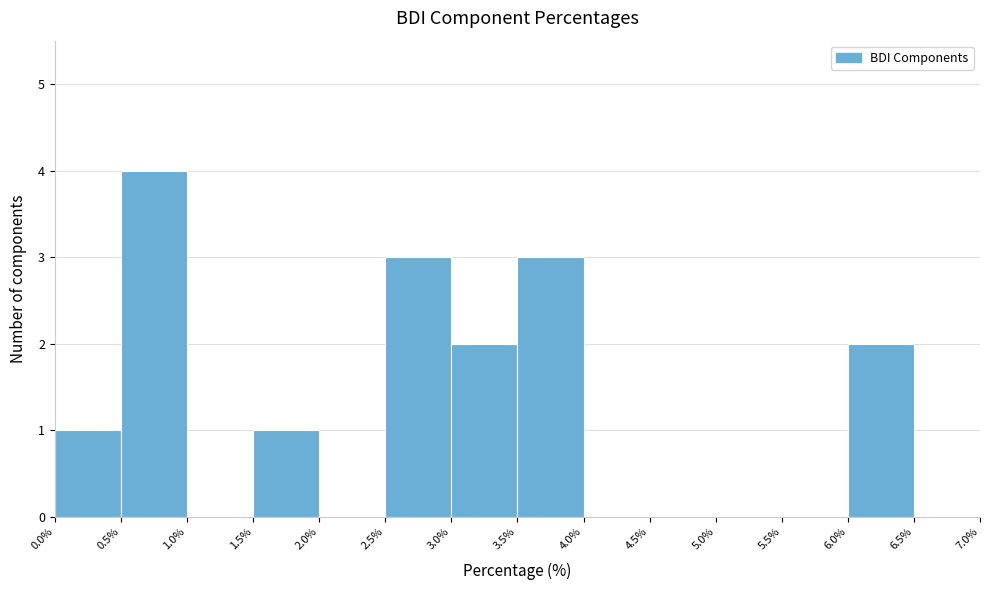

Reading left to right, list every bar in this chart as the range it spans on the x-axis followed by its height. The values are not printed on the chart, so give them approximately, as read against the axis.

0.0% to 0.5%: 1
0.5% to 1.0%: 4
1.0% to 1.5%: 0
1.5% to 2.0%: 1
2.0% to 2.5%: 0
2.5% to 3.0%: 3
3.0% to 3.5%: 2
3.5% to 4.0%: 3
4.0% to 4.5%: 0
4.5% to 5.0%: 0
5.0% to 5.5%: 0
5.5% to 6.0%: 0
6.0% to 6.5%: 2
6.5% to 7.0%: 0